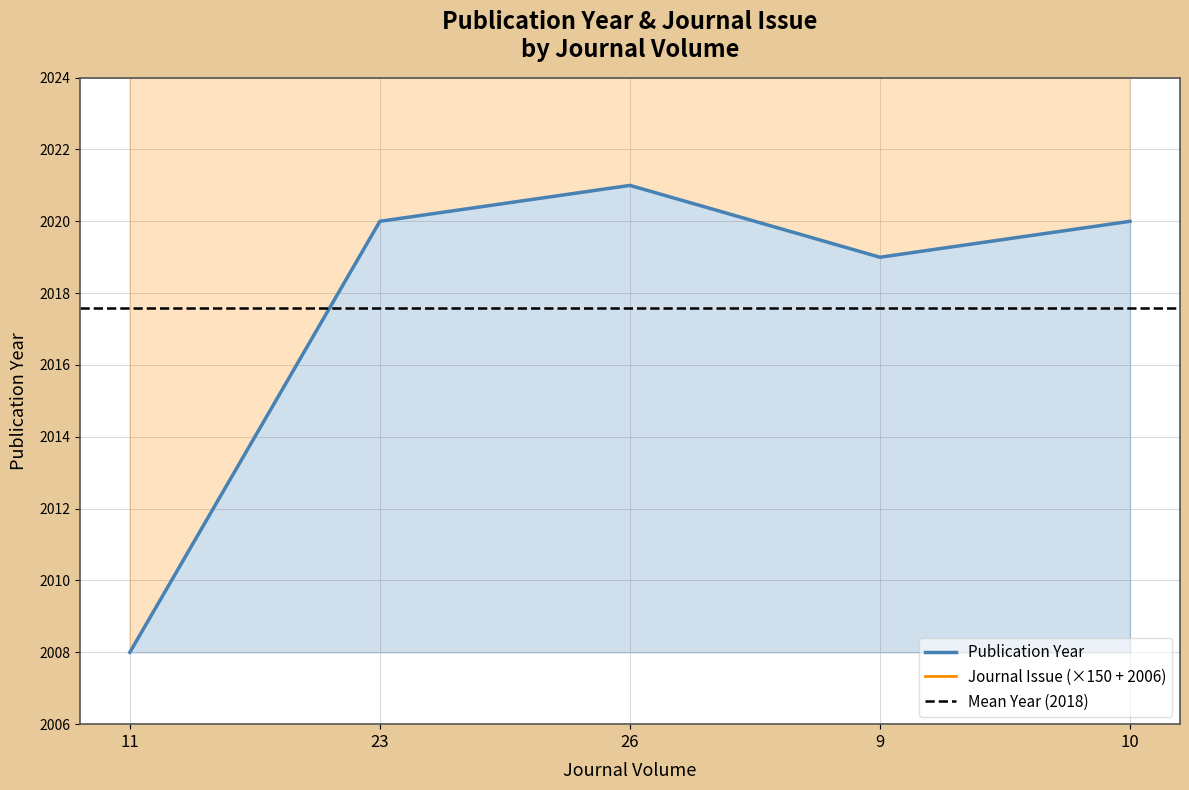

What is the difference between the Publication Year values at 9 and 11?

11